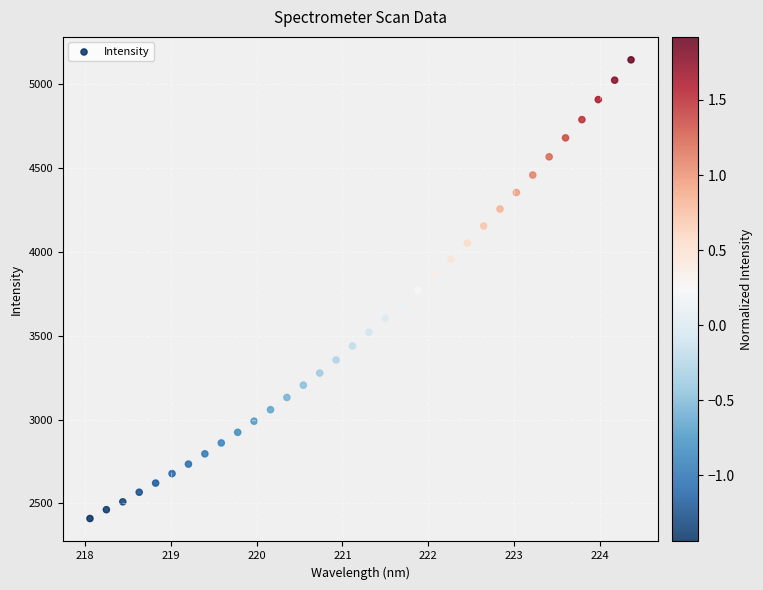

What is the range of Y values (max minus min)?

2734.3